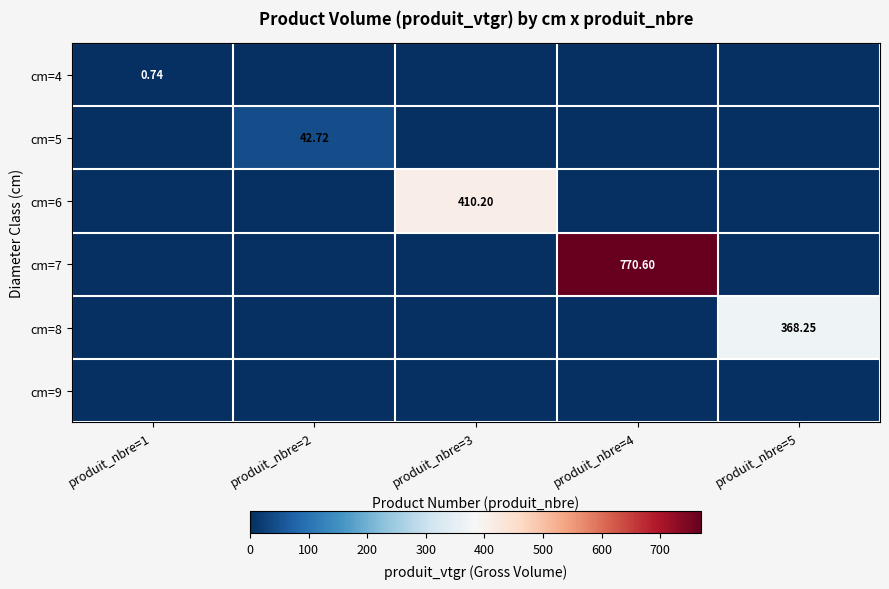

What is the average value of the cm=4 series?

0.1